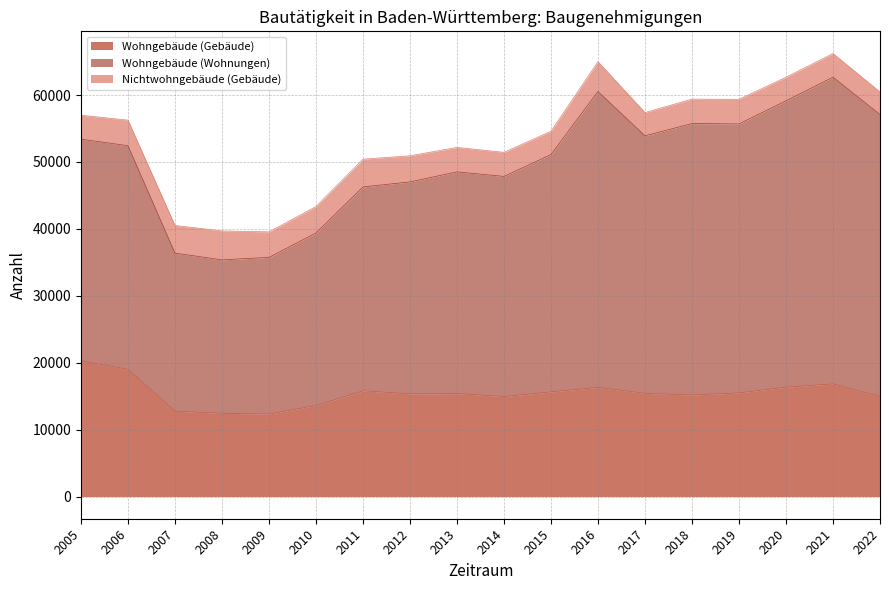

At which category is the sum across all series the highest?

2021